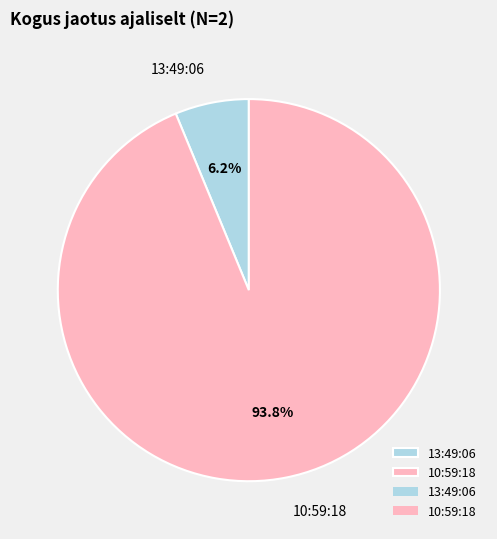

Which has a higher value, 13:49:06 or 10:59:18?

10:59:18